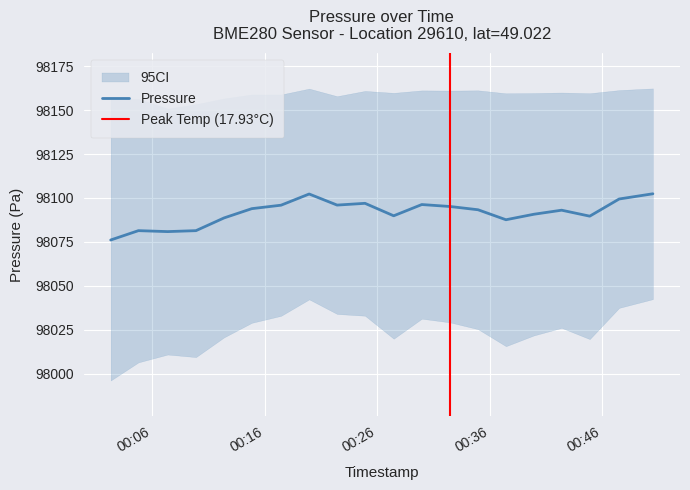

What is the minimum value for Pressure?

98076.1